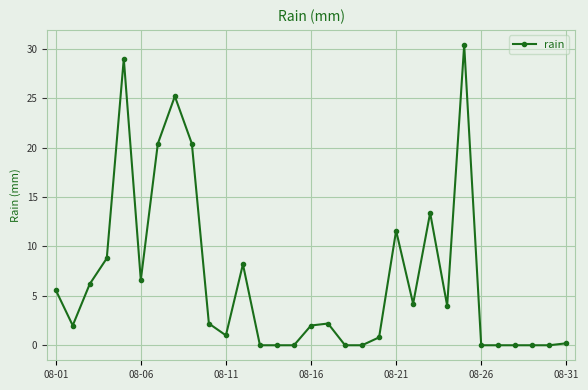

What is the difference between the second highest and second lowest values?

29.0